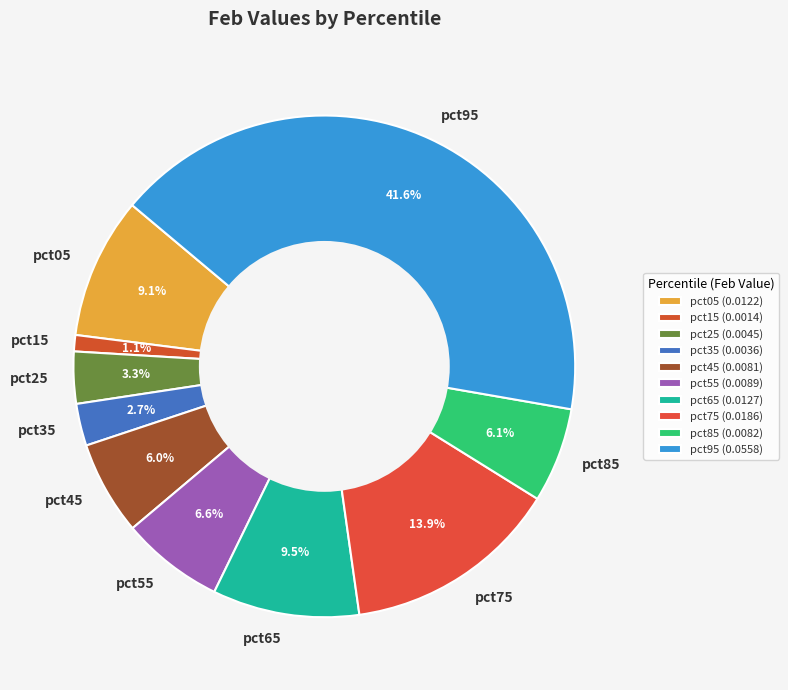

Which slice is the largest?

pct95